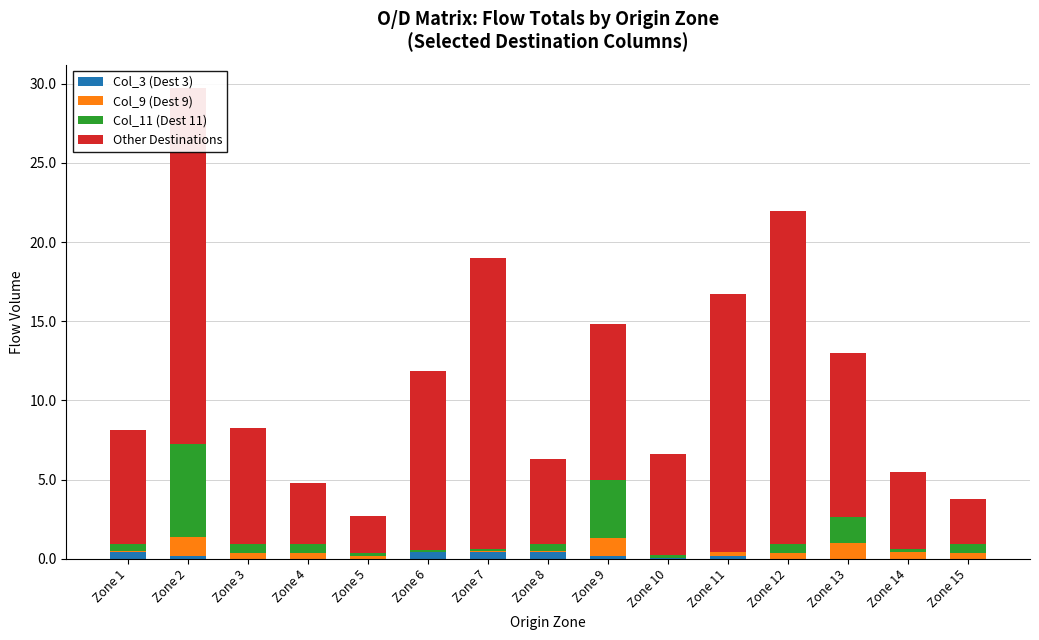

Reading left to right, list all the values displayed in this chart.

Col_3 (Dest 3): Zone 1=0.4	Zone 2=0.2	Zone 3=0.0	Zone 4=0.0	Zone 5=0.0	Zone 6=0.4	Zone 7=0.4	Zone 8=0.4	Zone 9=0.2	Zone 10=0.1	Zone 11=0.1	Zone 12=0.0	Zone 13=0.0	Zone 14=0.0	Zone 15=0.0
Col_9 (Dest 9): Zone 1=0.1	Zone 2=1.2	Zone 3=0.4	Zone 4=0.4	Zone 5=0.1	Zone 6=0.0	Zone 7=0.1	Zone 8=0.1	Zone 9=1.1	Zone 10=0.0	Zone 11=0.3	Zone 12=0.4	Zone 13=1.0	Zone 14=0.4	Zone 15=0.4
Col_11 (Dest 11): Zone 1=0.4	Zone 2=5.9	Zone 3=0.6	Zone 4=0.6	Zone 5=0.2	Zone 6=0.2	Zone 7=0.2	Zone 8=0.5	Zone 9=3.7	Zone 10=0.1	Zone 11=0.0	Zone 12=0.6	Zone 13=1.6	Zone 14=0.2	Zone 15=0.6
Other Destinations: Zone 1=7.2	Zone 2=22.4	Zone 3=7.3	Zone 4=3.9	Zone 5=2.3	Zone 6=11.3	Zone 7=18.4	Zone 8=5.3	Zone 9=9.8	Zone 10=6.4	Zone 11=16.3	Zone 12=21.1	Zone 13=10.4	Zone 14=4.8	Zone 15=2.9